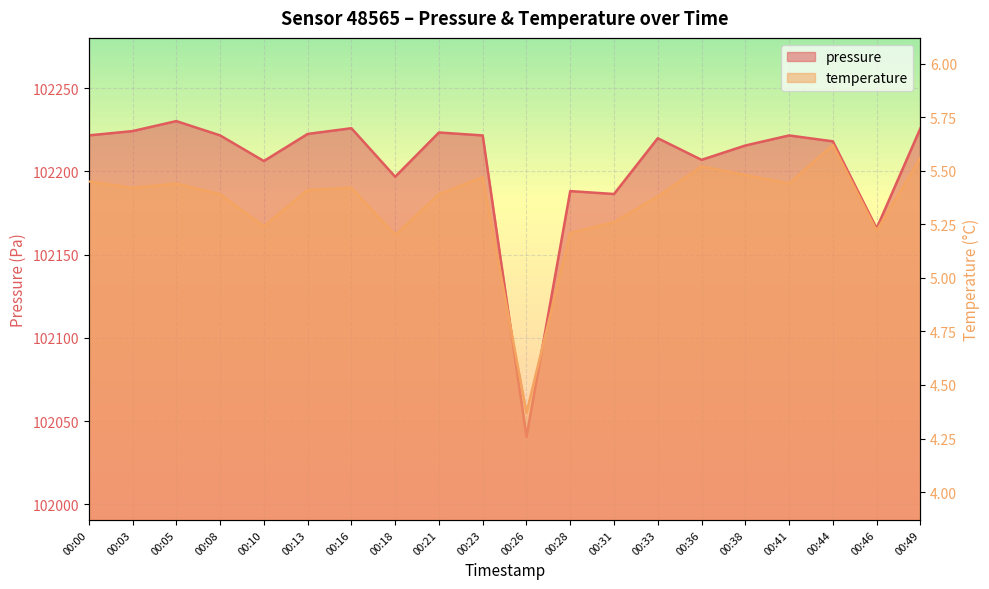

Which series has the largest total across all categories?

pressure